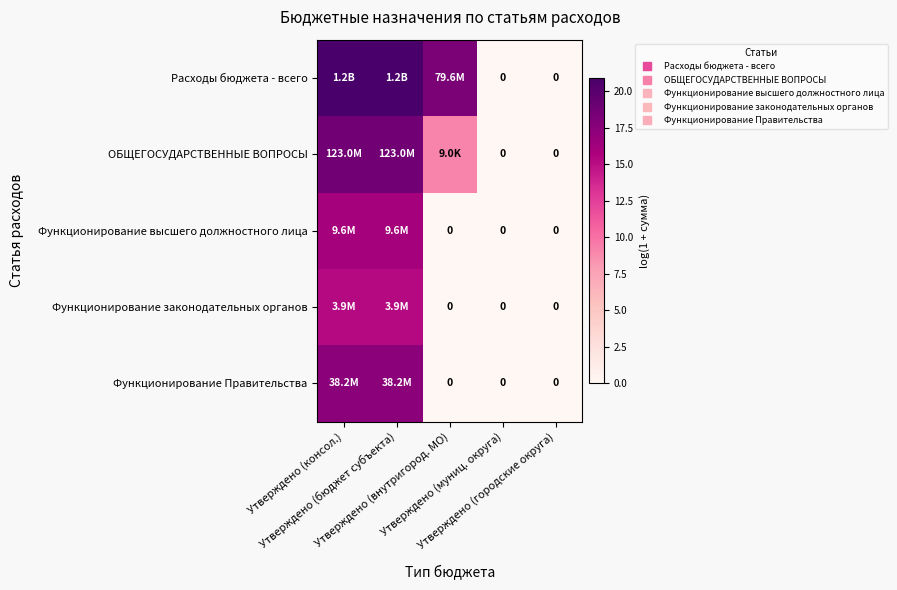

Between Утверждено (бюджет субъекта) and Утверждено (городские округа), which series saw the biggest shift?

Расходы бюджета - всего